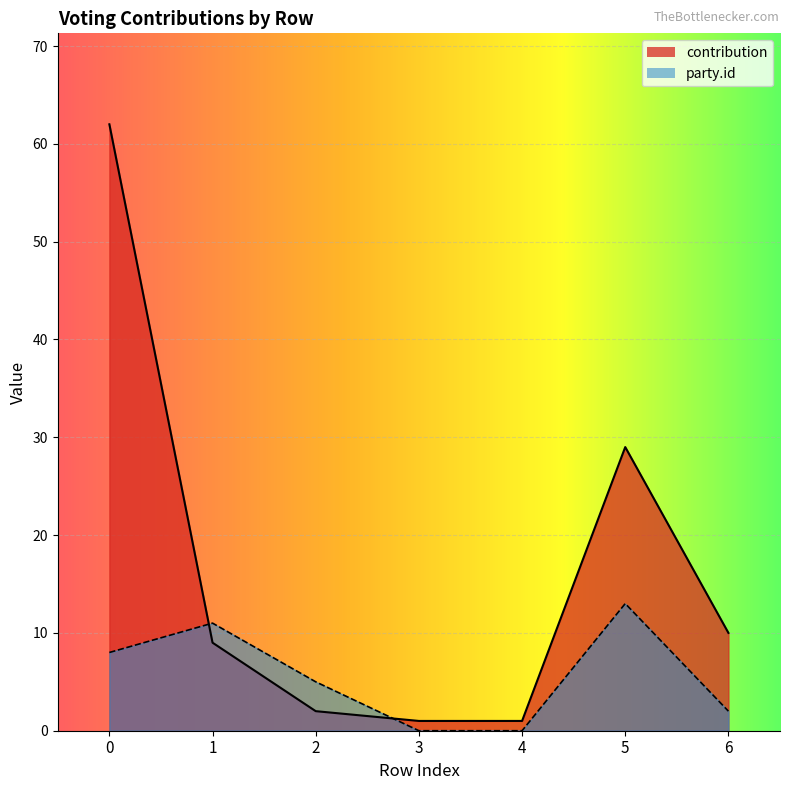

The party.id series shows 3 at 0. True or false?

False